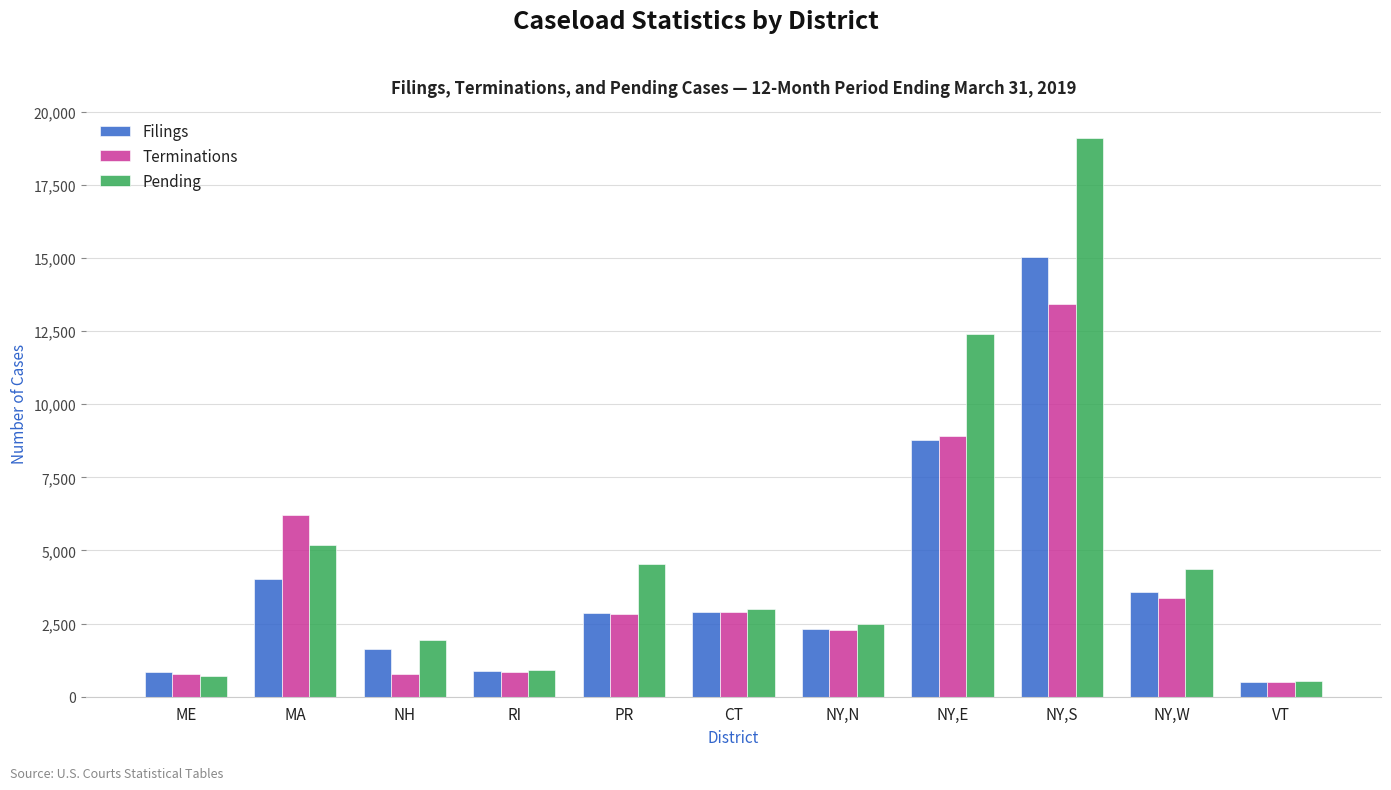

At which label does Terminations first exceed 2816?

MA